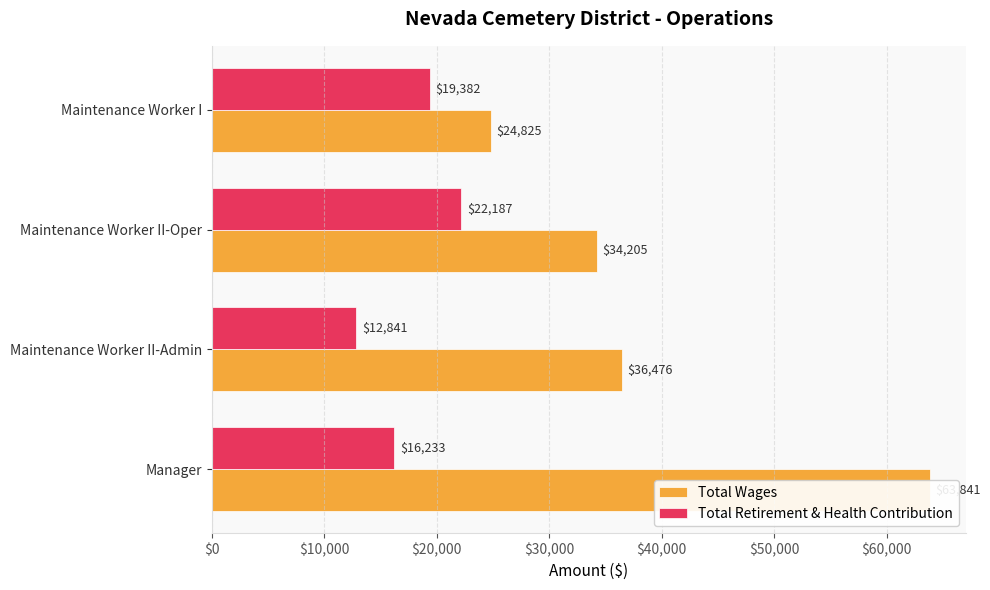

The Total Retirement & Health Contribution series shows 22187 at Maintenance Worker II-Oper. True or false?

True